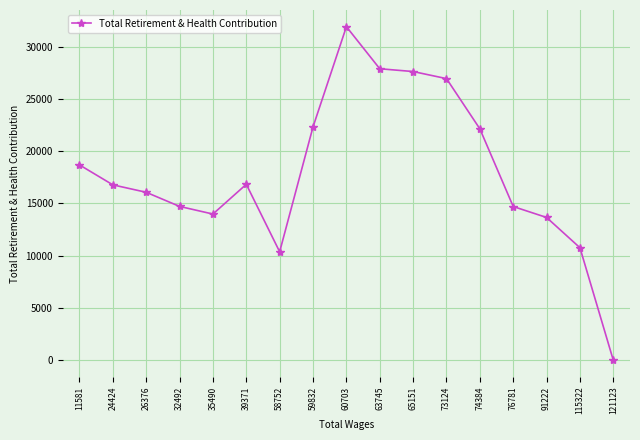

At which label is the value closest to 15948?

26376